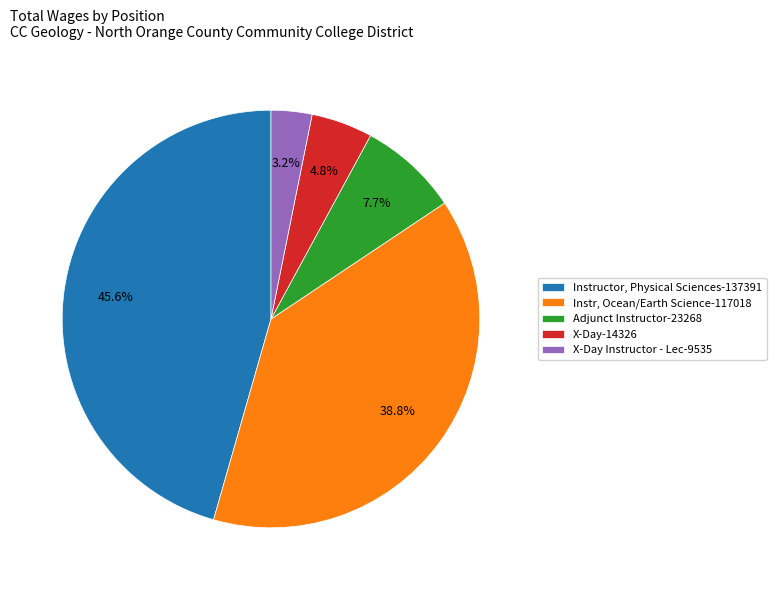

How much of the chart is everything except Instructor, Physical Sciences-137391?

54.4%